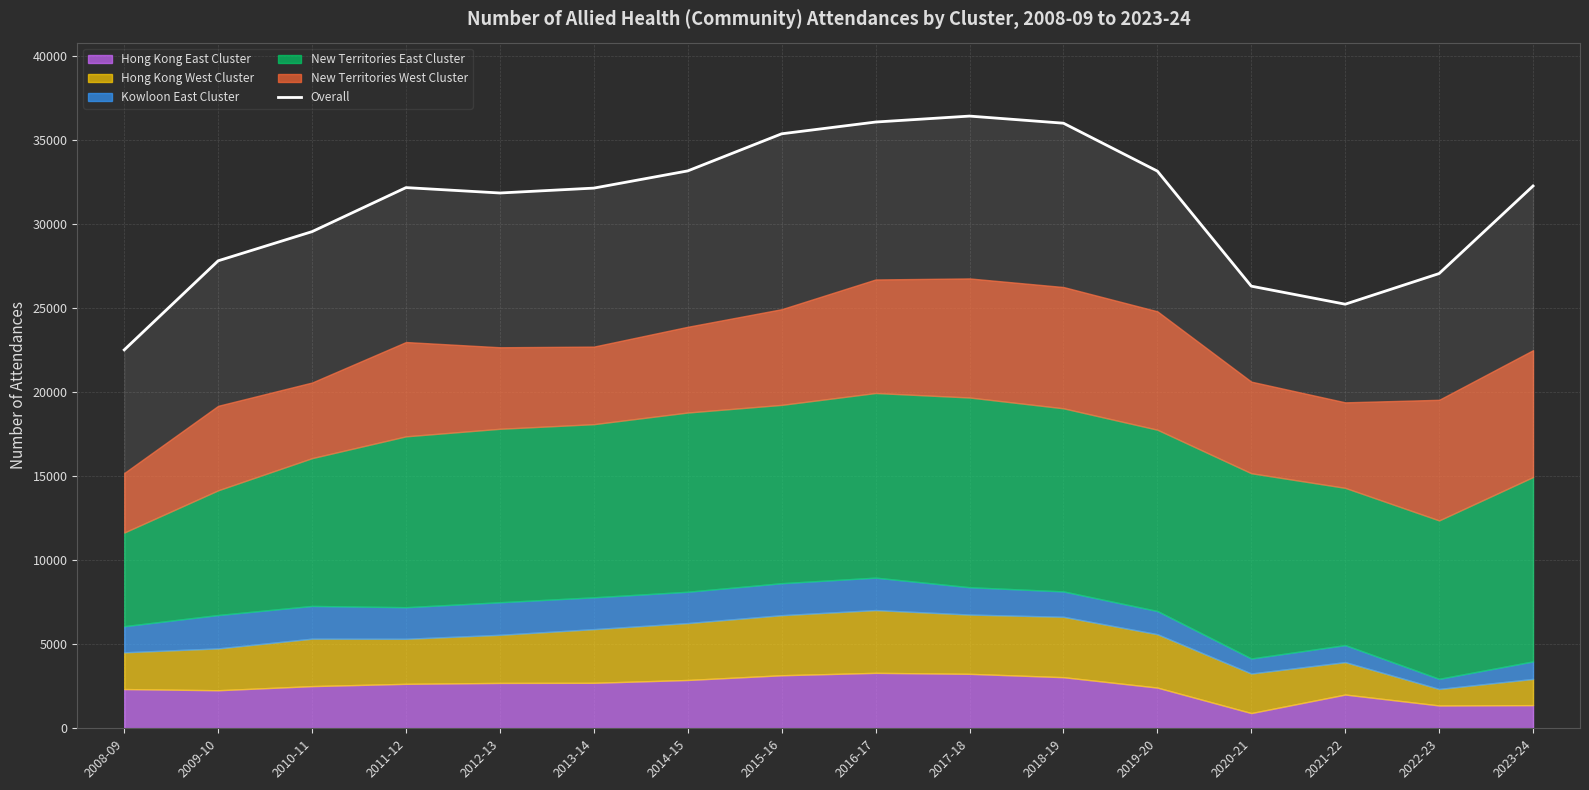

What position from the right is 2021-22?

3